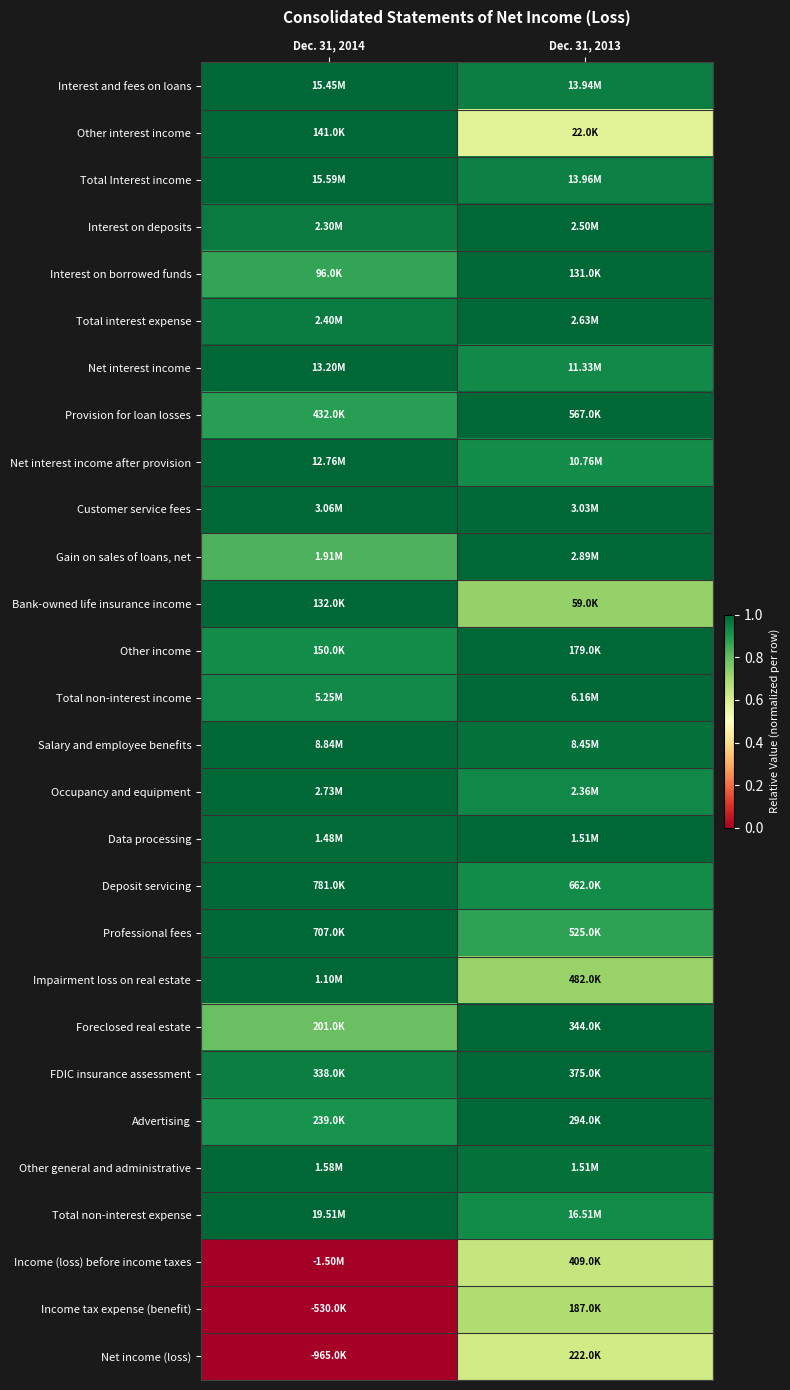

Between Dec. 31, 2013 and Dec. 31, 2014, which is larger?

Dec. 31, 2014